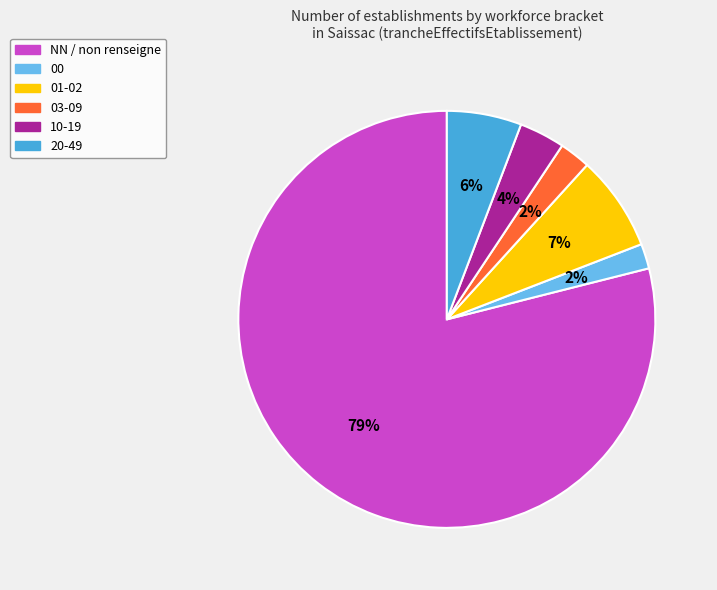

How many slices are in this pie chart?

6